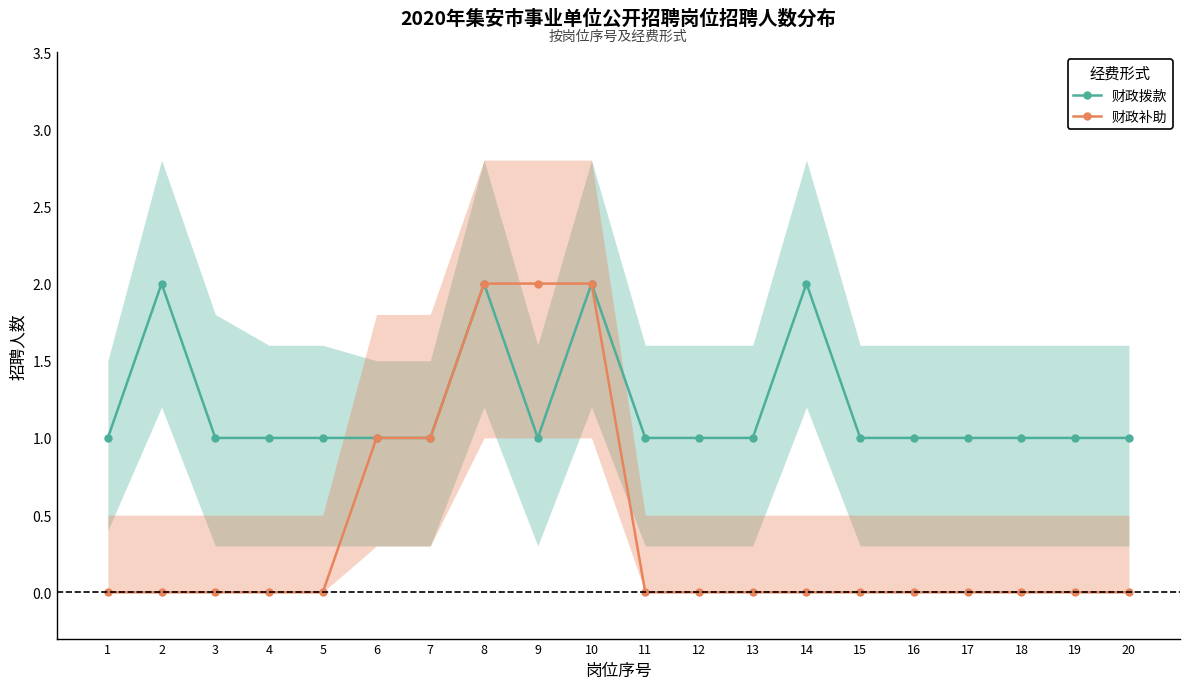

What is the sum of all 财政补助 values?

8